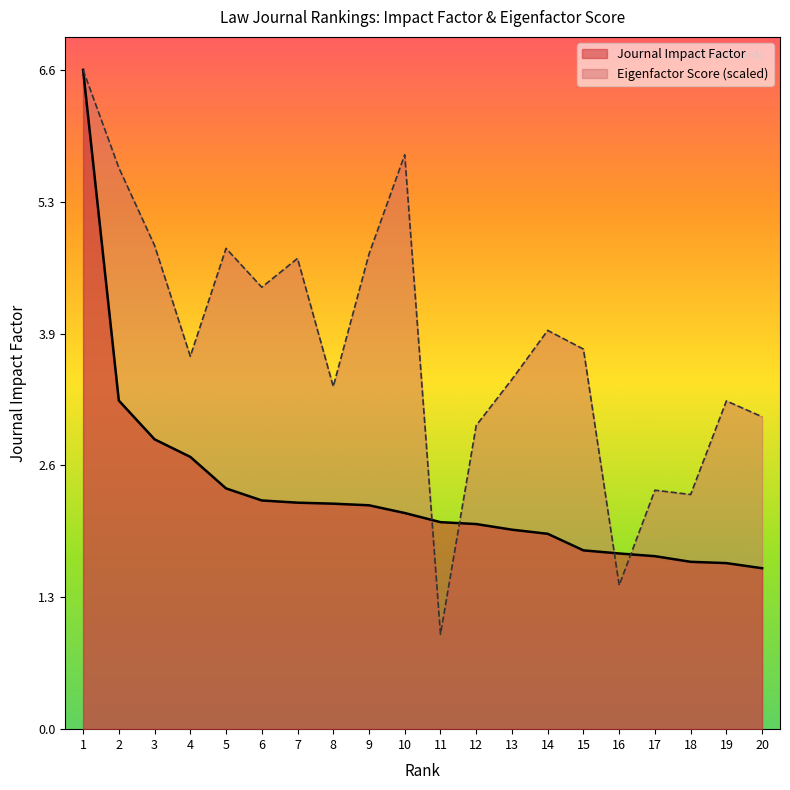

Reading left to right, extract all data points from this chart.

Journal Impact Factor: 6.6	3.3	2.9	2.7	2.4	2.3	2.3	2.2	2.2	2.2	2.1	2.0	2.0	1.9	1.8	1.8	1.7	1.7	1.7	1.6
Eigenfactor Score: 6.6	5.6	4.8	3.7	4.8	4.4	4.7	3.4	4.7	5.7	0.9	3.0	3.5	4.0	3.8	1.4	2.4	2.3	3.3	3.1